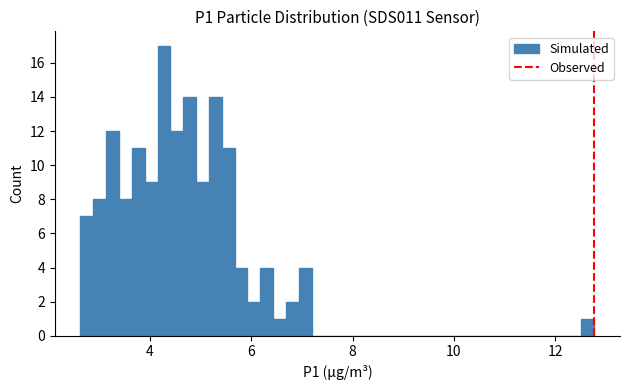

Read against the x-axis, roughly where is the centre of the tallest bar?

4.2